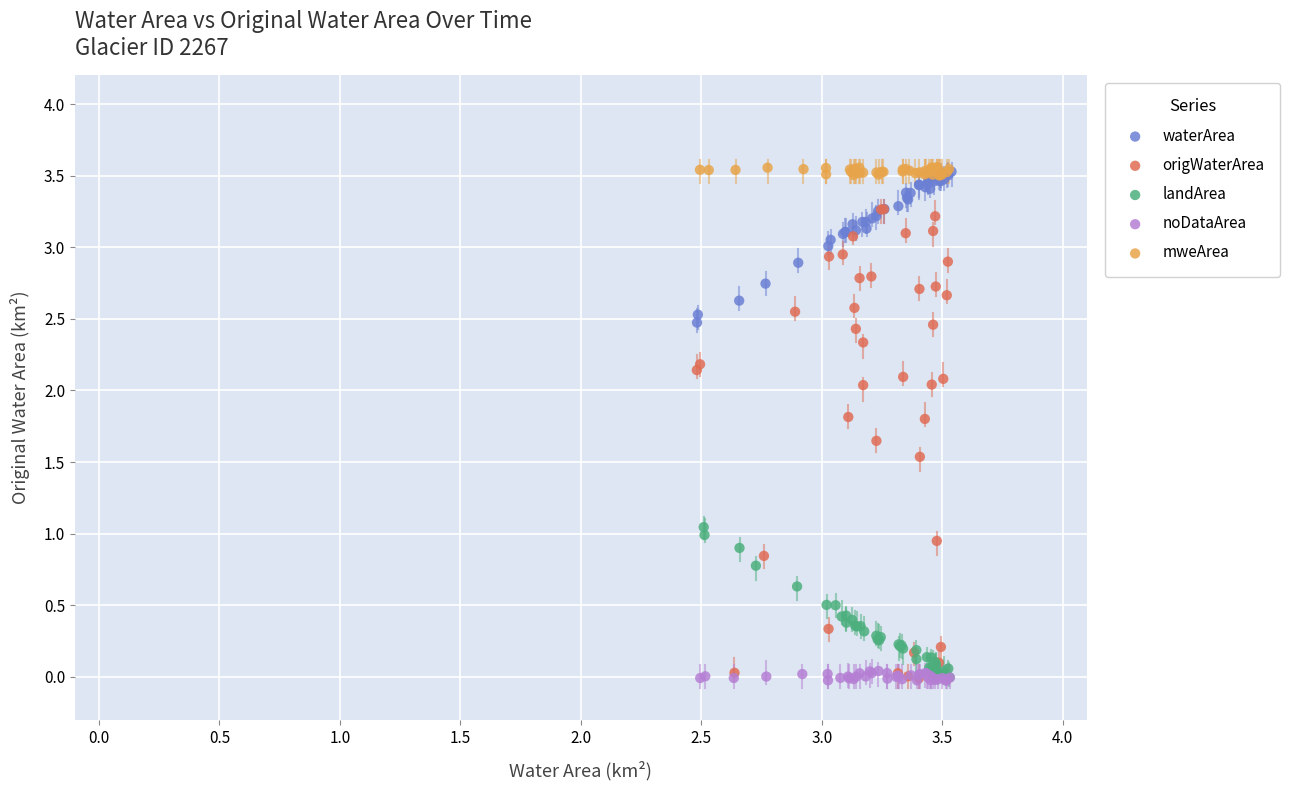

Which series has the widest spread of Y values?

origWaterArea